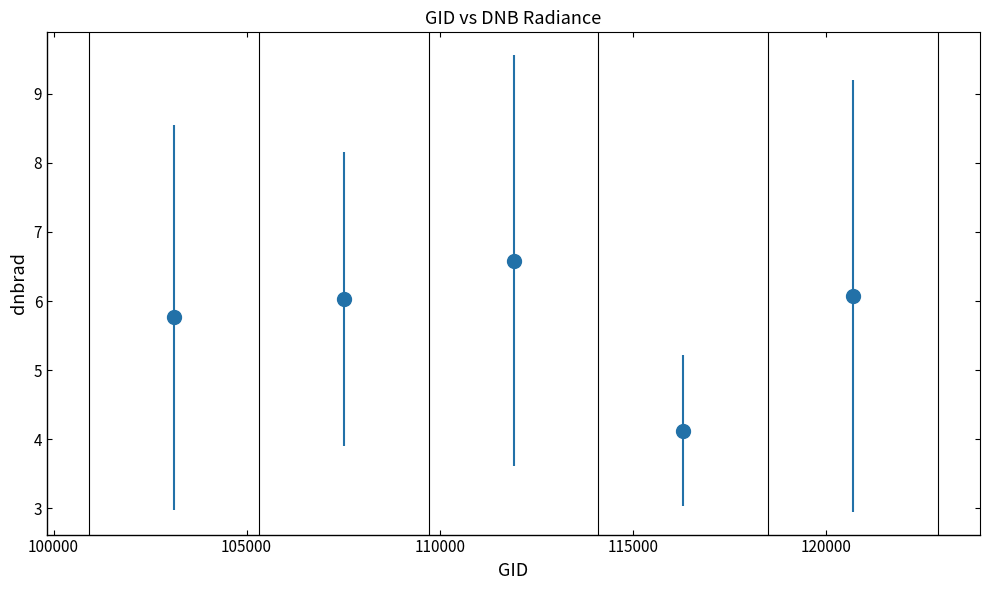

What is the value of the 1st point from the left?

5.8